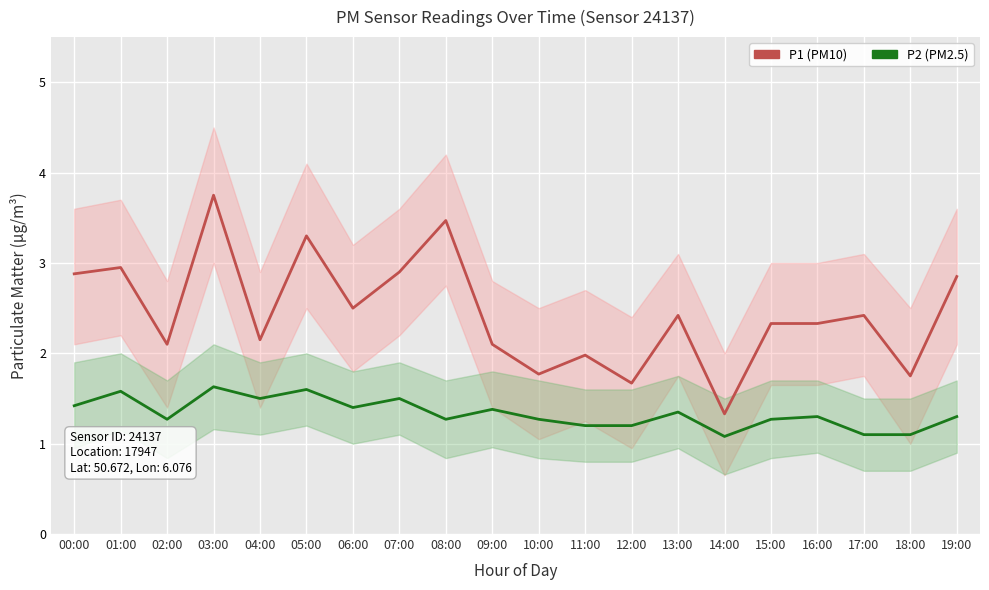

What value does the P1 (PM10) series have at 01:00?

3.0